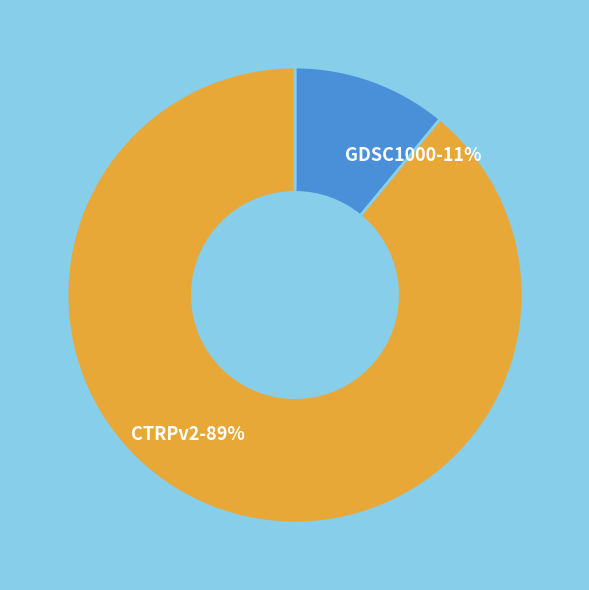

Do CTRPv2 and GDSC1000 together represent more than half of the pie?

Yes